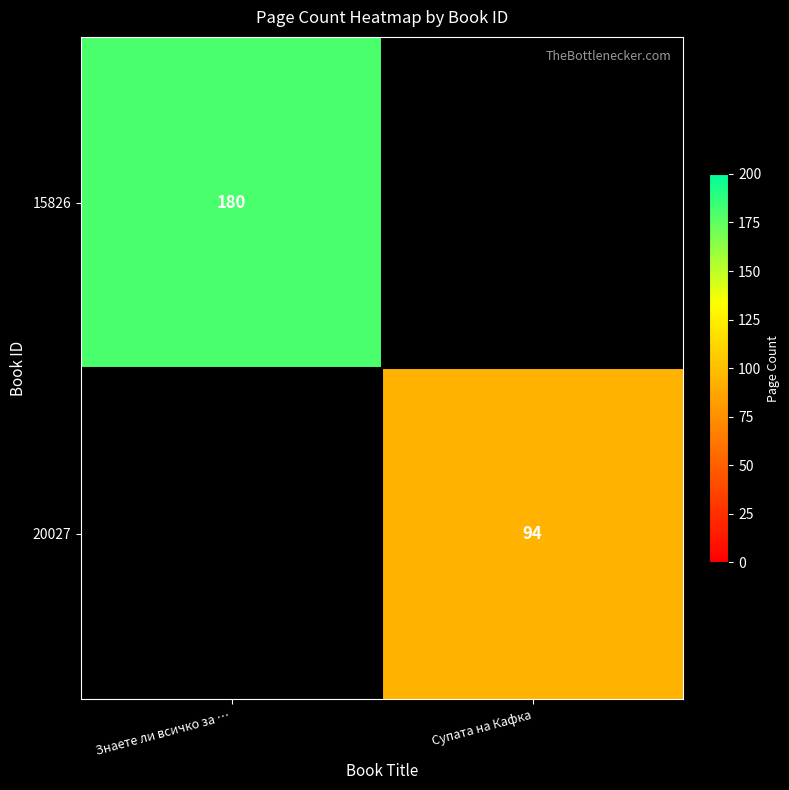

Is it true that 15826 equals 180 at Знаете ли всичко за …?

True